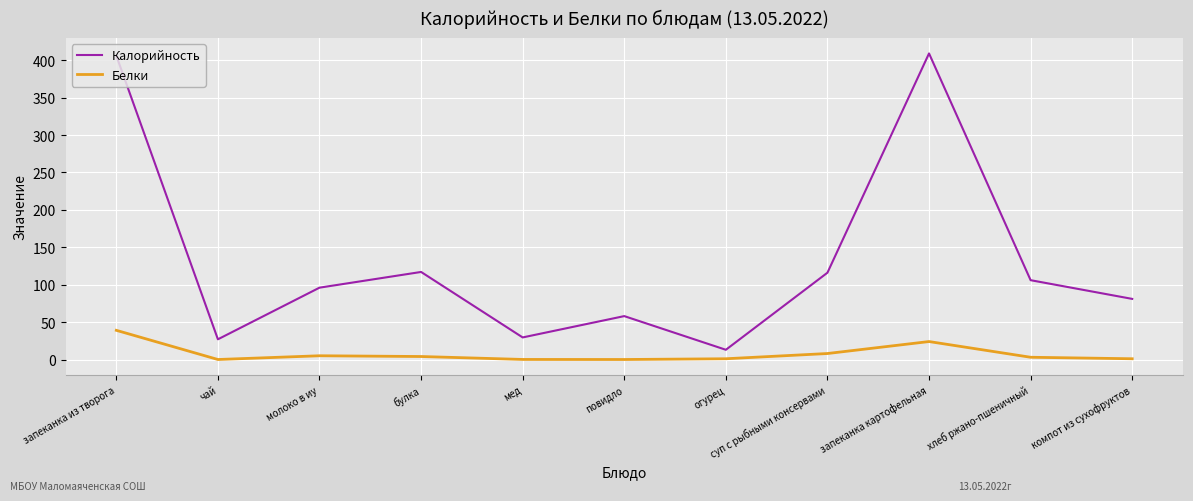

What is the difference between the maximum and minimum values in the Калорийность series?

396.0